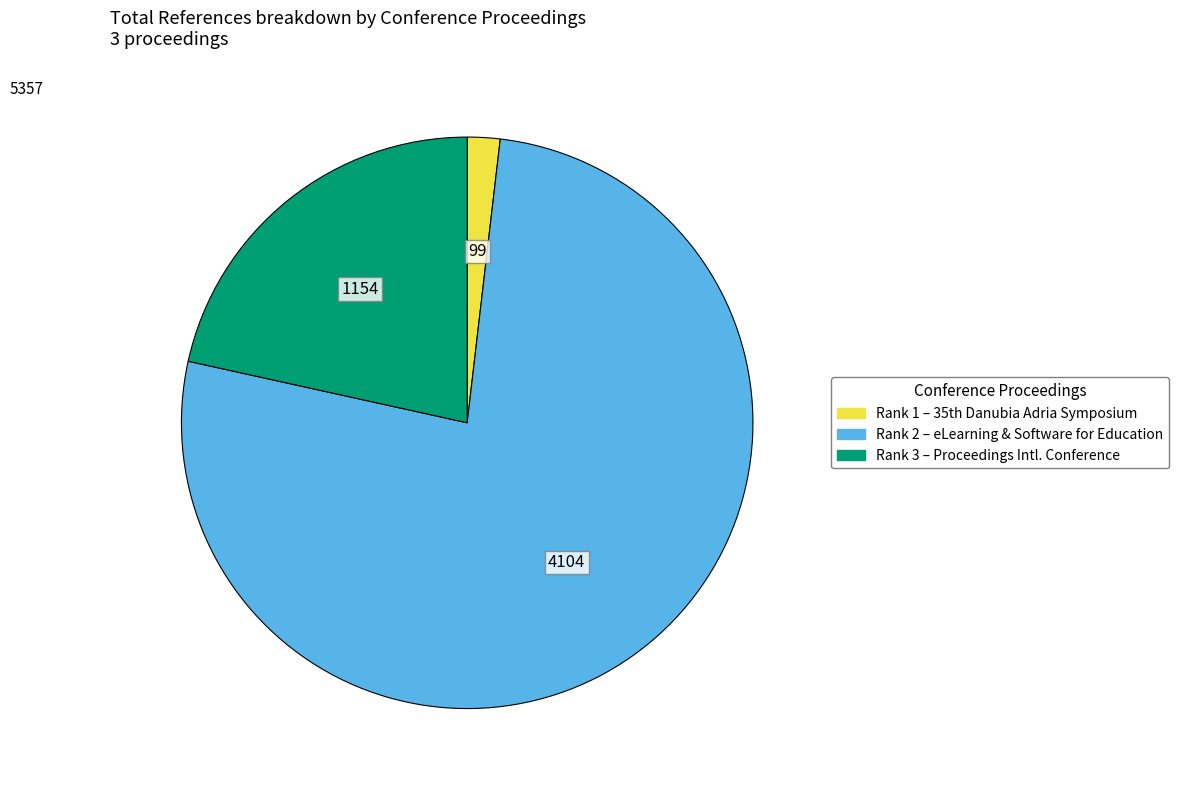

Does any single category account for the majority?

Yes